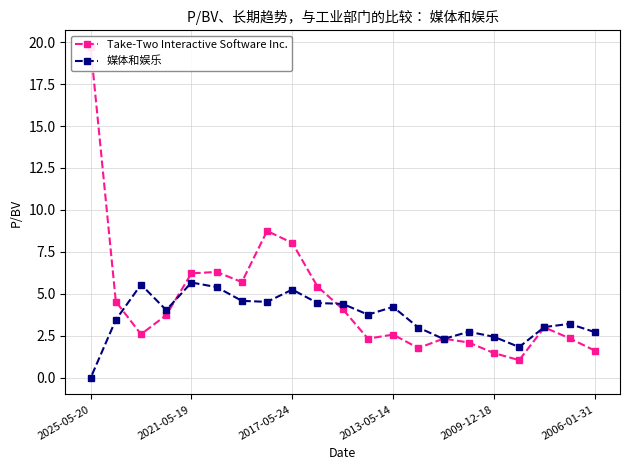

True or false: Take-Two Interactive Software Inc. and 媒体和娱乐 cross at least once.

True